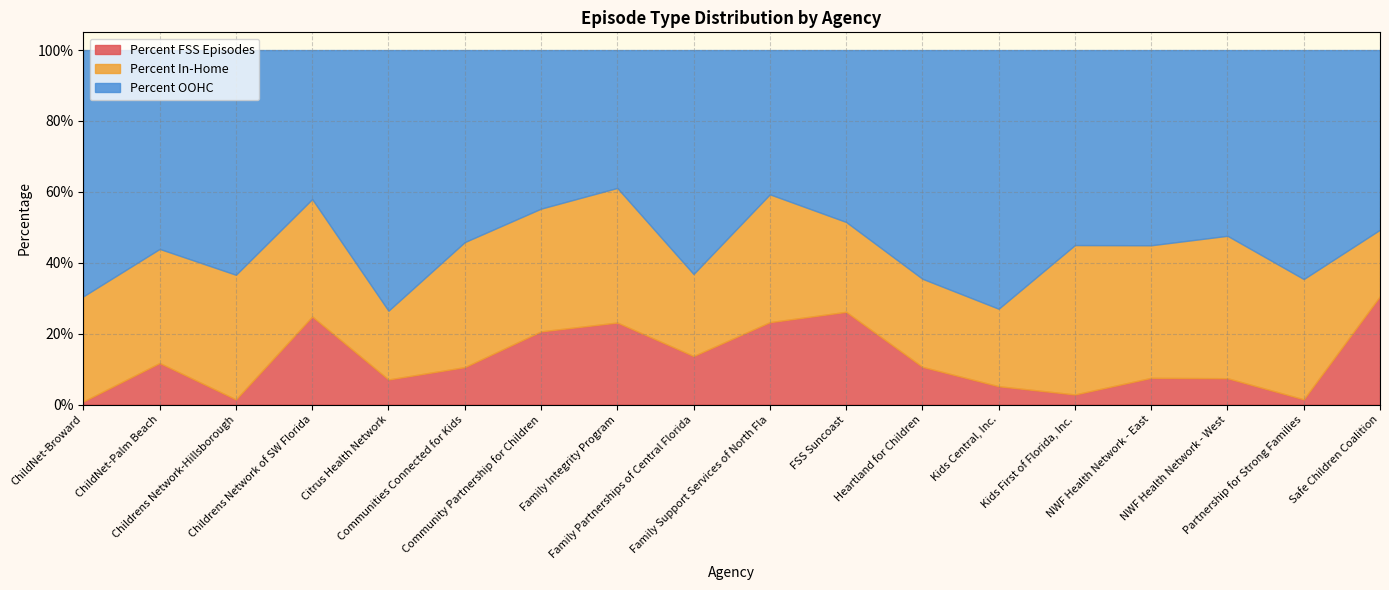

Read the Percent OOHC value at NWF Health Network - East.

0.6